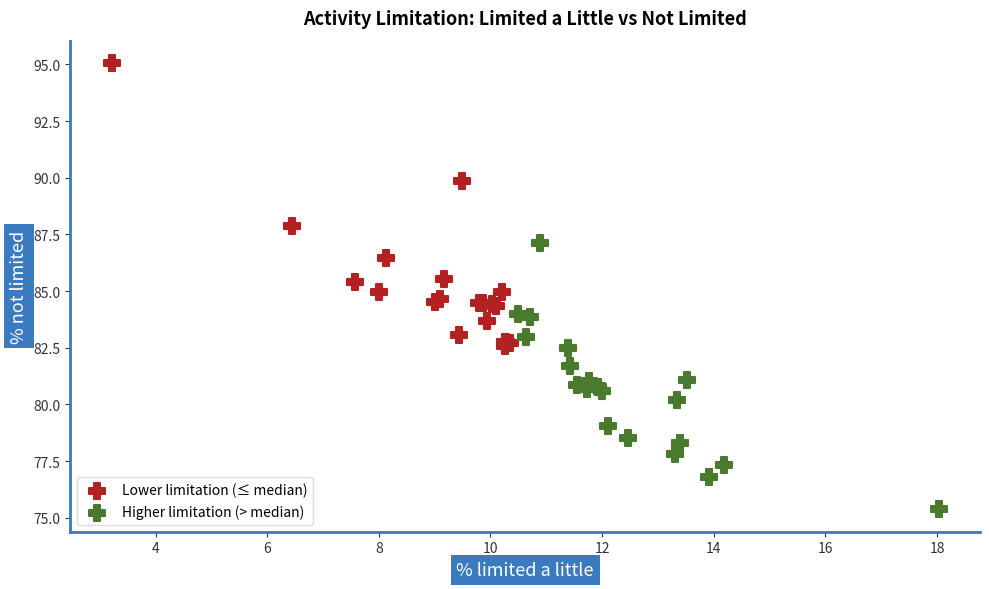

Which series contains the highest Y value?

Lower limitation (≤ median)